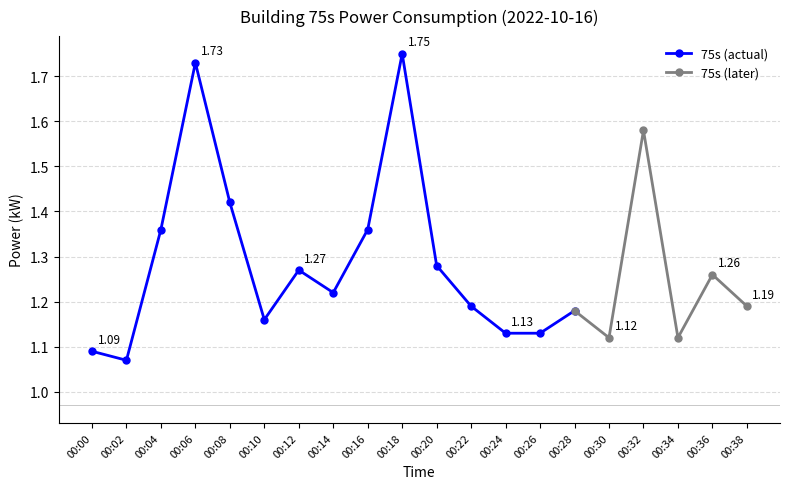

True or false: 75s (actual) has more than 0 interior local peaks.

True